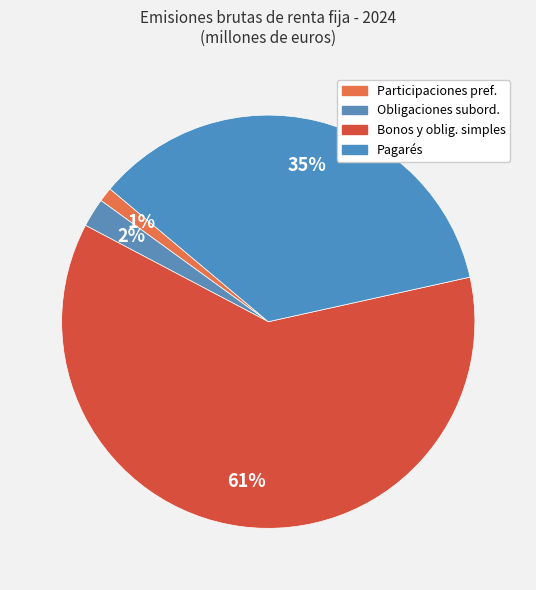

How many slices are in this pie chart?

4